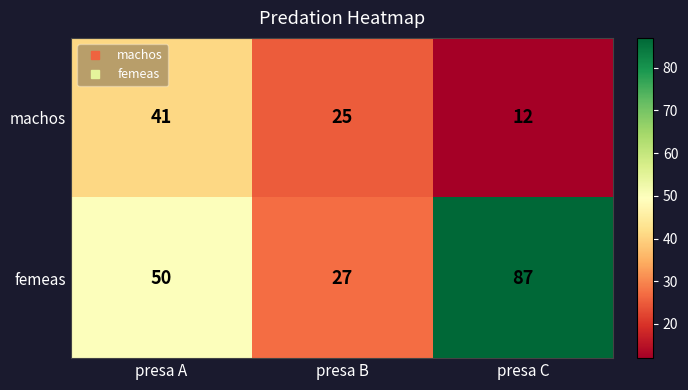

List the series in order of their peak value, lowest first.

machos, femeas